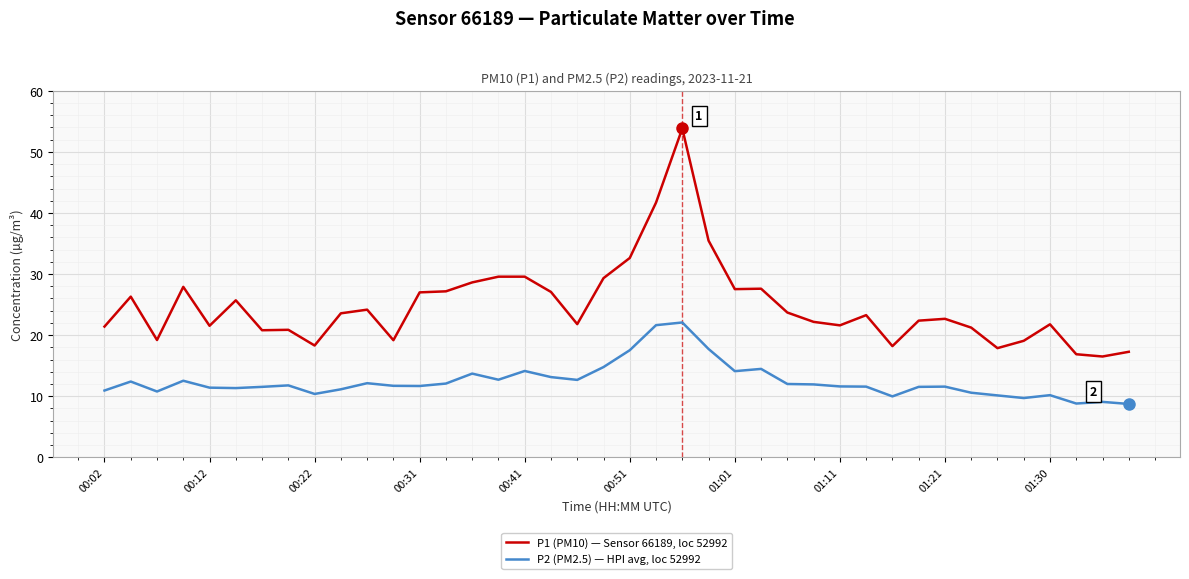

Which series has the largest range (max minus min)?

P1 (PM10) — Sensor 66189, loc 52992